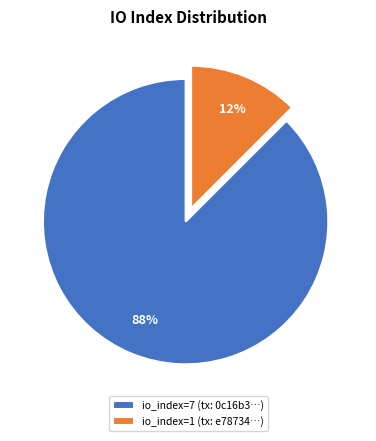

How many slices are in this pie chart?

2